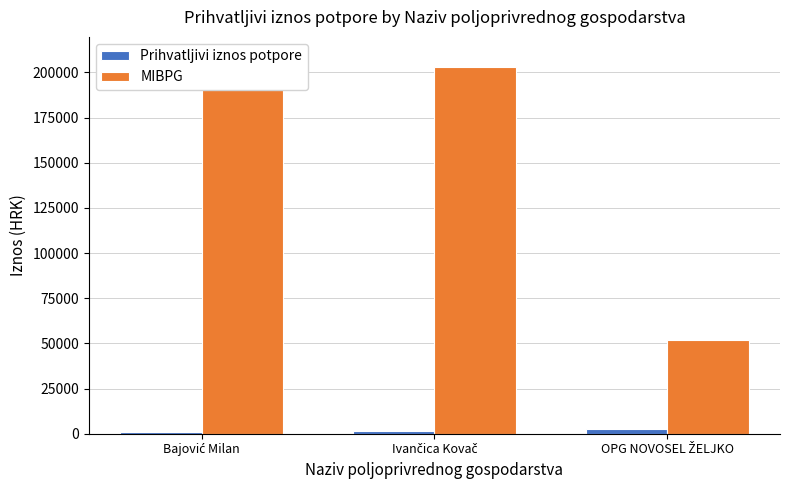

Which series has the largest range (max minus min)?

MIBPG